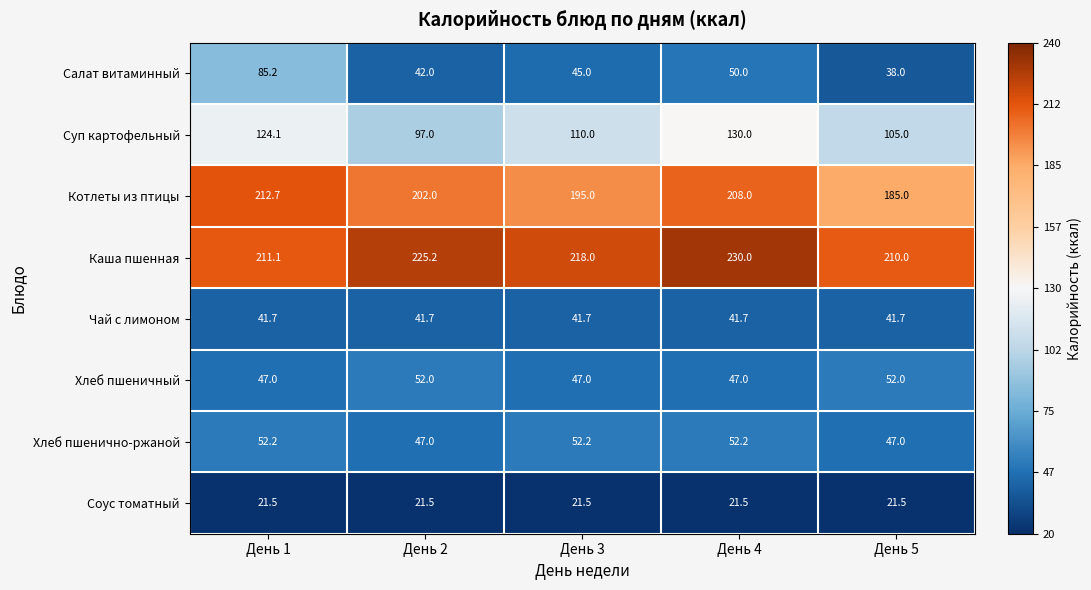

At which category does the chart reach its peak across all series?

День 4